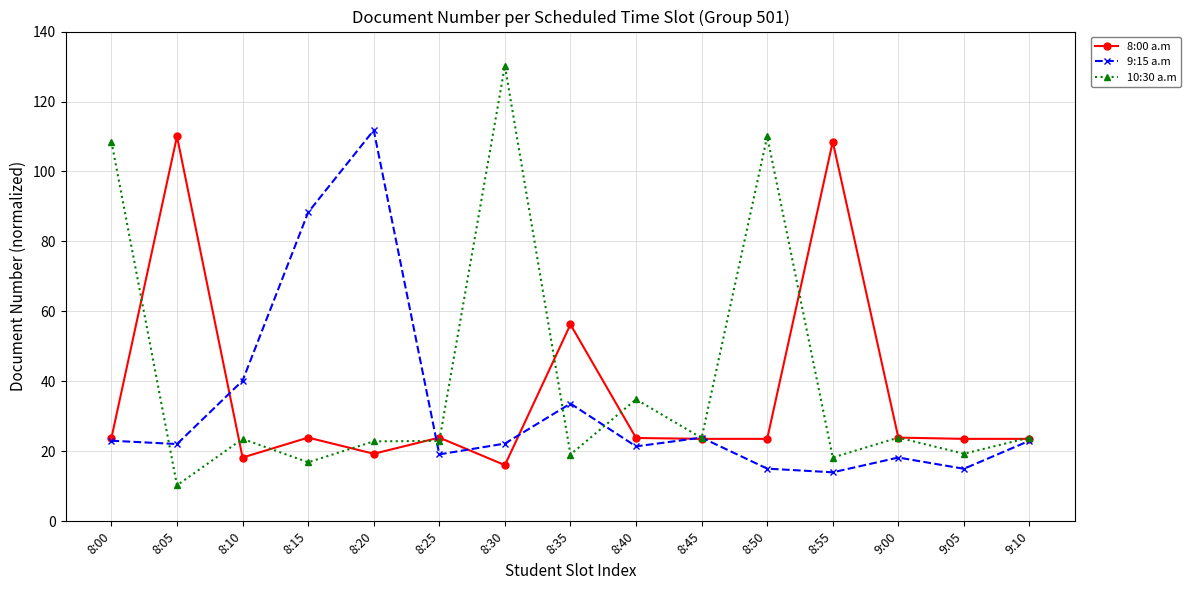

Rank the series by their average value, from highest to lowest.

10:30 a.m, 8:00 a.m, 9:15 a.m